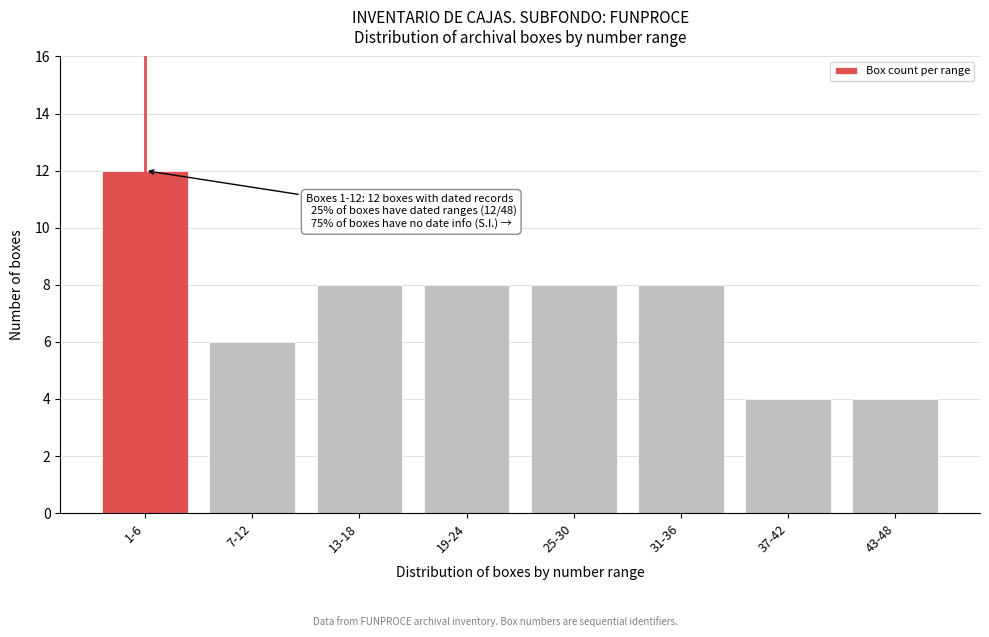

Reading left to right, list all the values displayed in this chart.

1-6=12	7-12=6	13-18=8	19-24=8	25-30=8	31-36=8	37-42=4	43-48=4